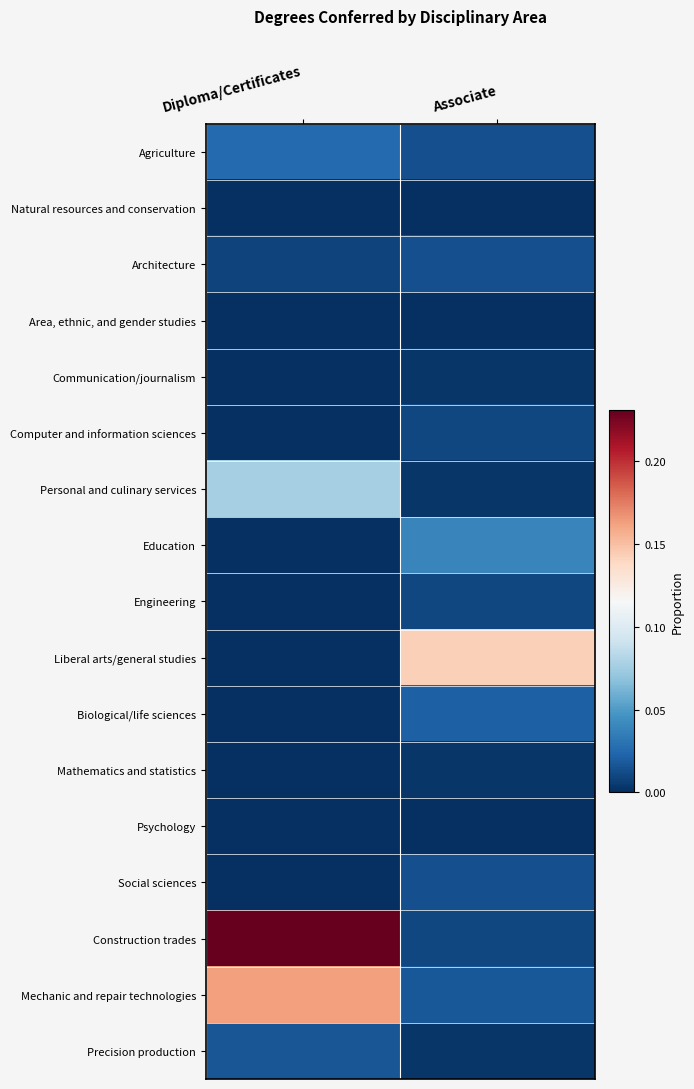

List the series in order of their peak value, highest first.

Construction trades, Mechanic and repair technologies, Liberal arts/general studies, Personal and culinary services, Education, Agriculture, Biological/life sciences, Precision production, Architecture, Social sciences, Computer and information sciences, Engineering, Communication/journalism, Mathematics and statistics, Natural resources and conservation, Area, ethnic, and gender studies, Psychology